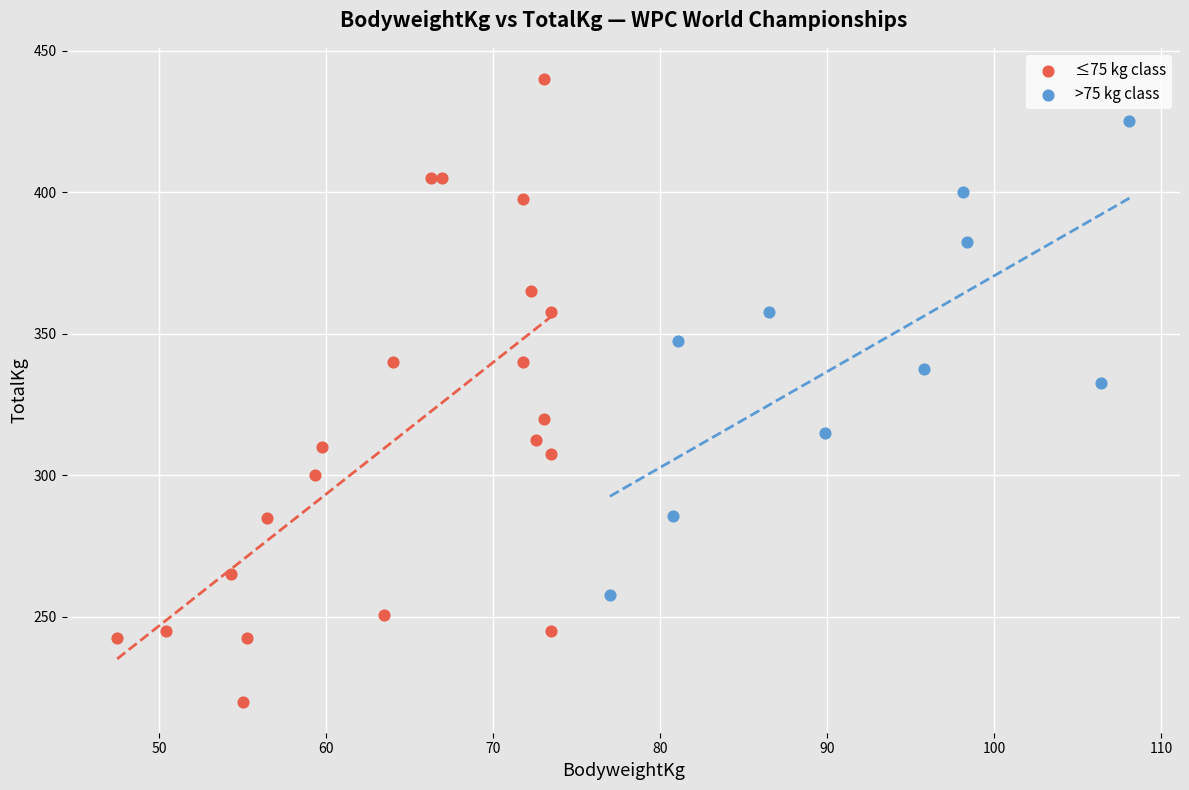

What are all the series names shown in the legend?

≤75 kg class, >75 kg class